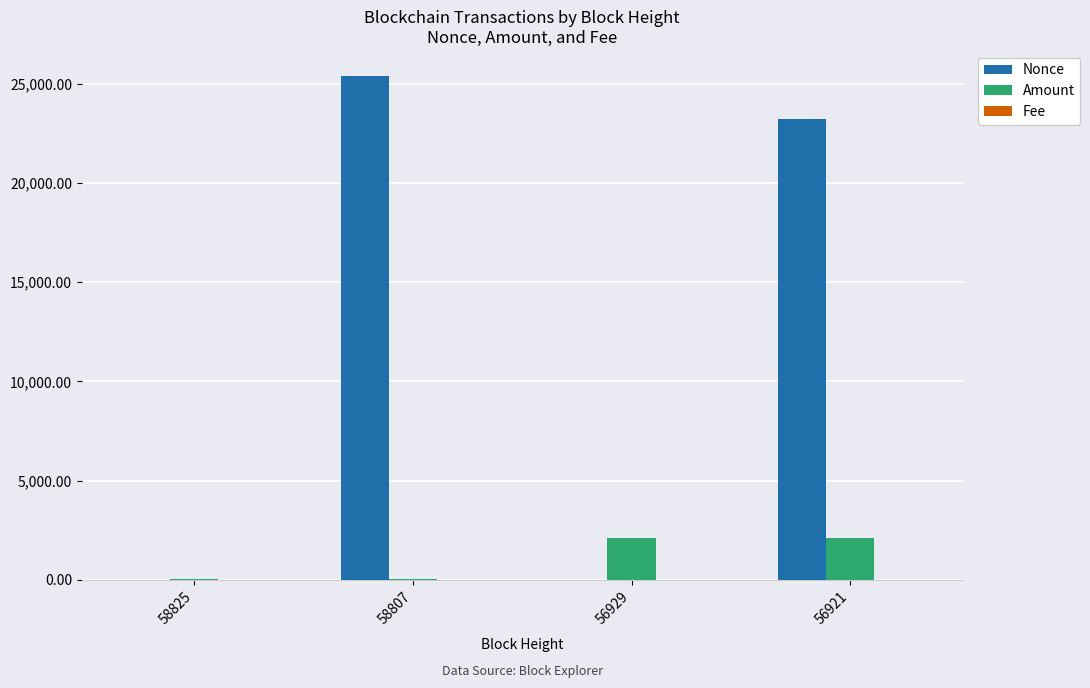

Where is Amount nearest to the value 1058?

56929